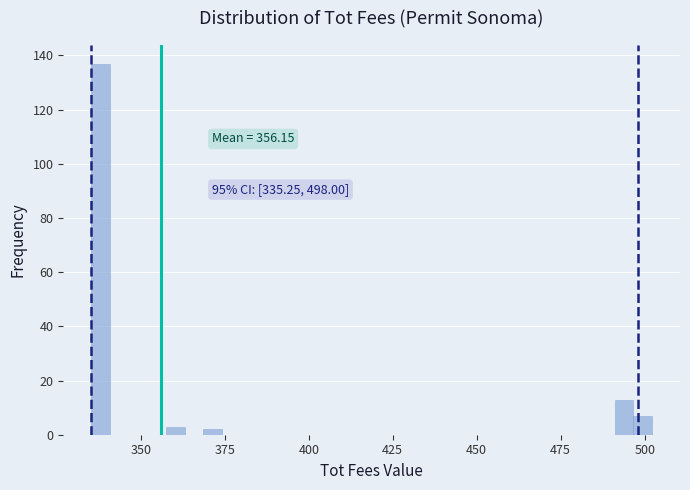

Around what value on the x-axis is the tallest bar? Give the approximate position of its centre, as read against the axis.

340